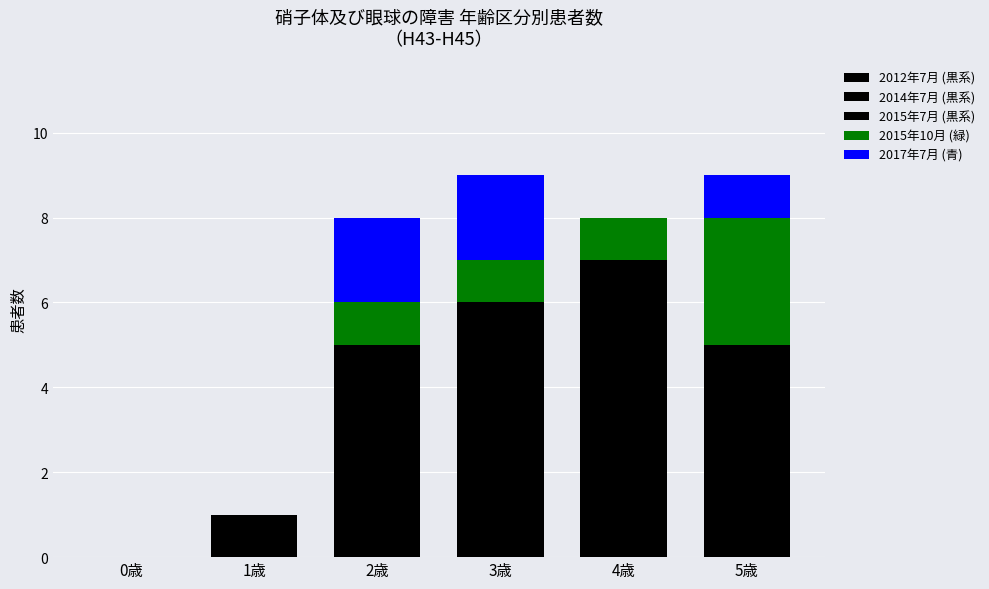

What position from the left is 4歳?

5